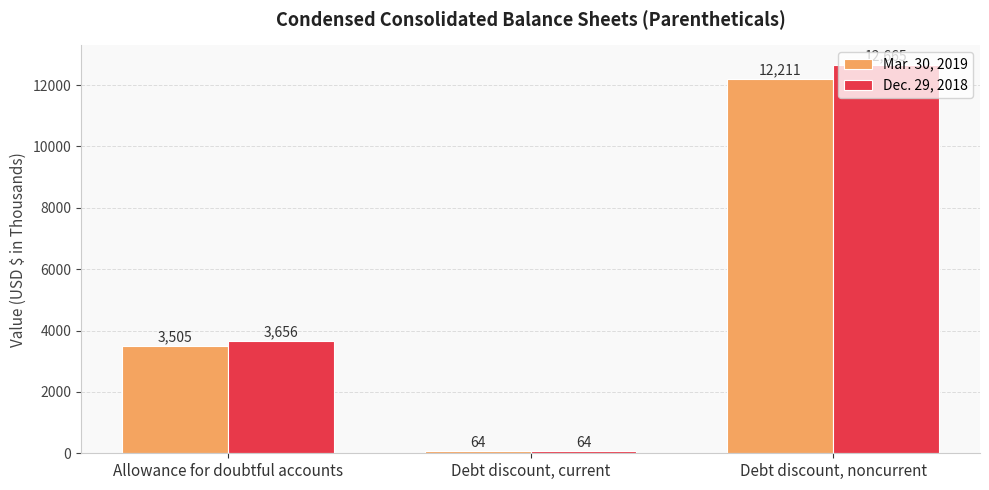

What are all the series names shown in the legend?

Mar. 30, 2019, Dec. 29, 2018